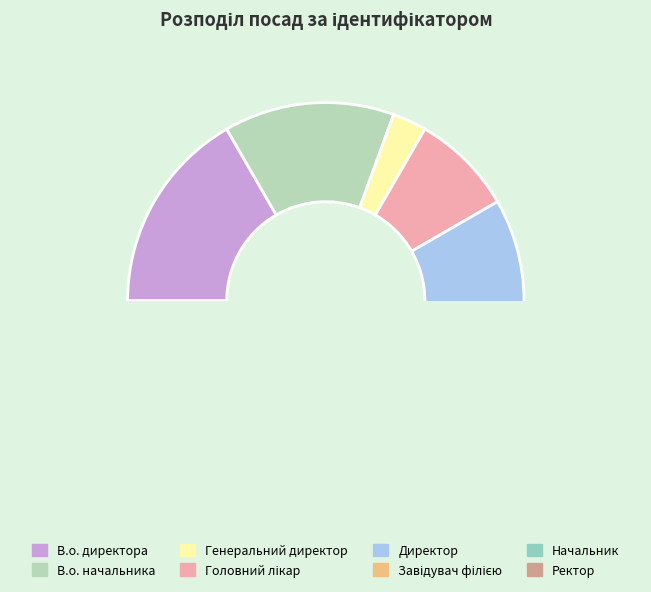

What is the smallest slice in the pie chart?

Генеральний директор